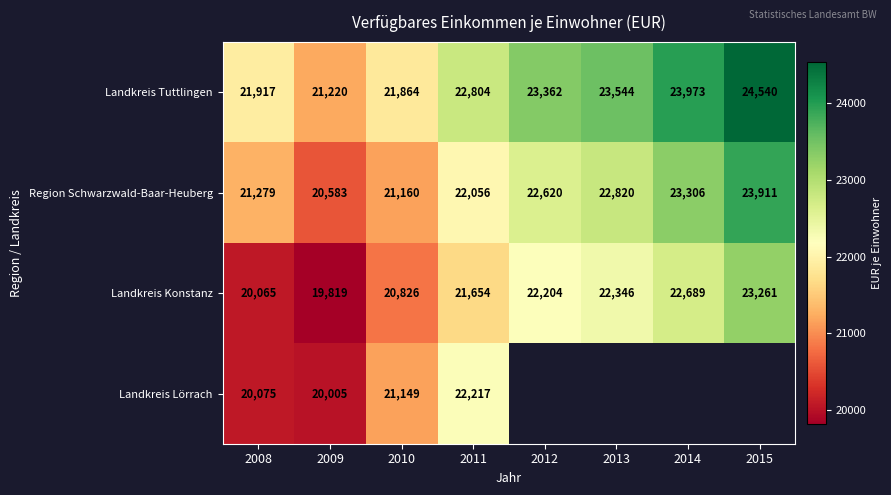

Read the Region Schwarzwald-Baar-Heuberg value at 2009, to the nearest 50.

20600